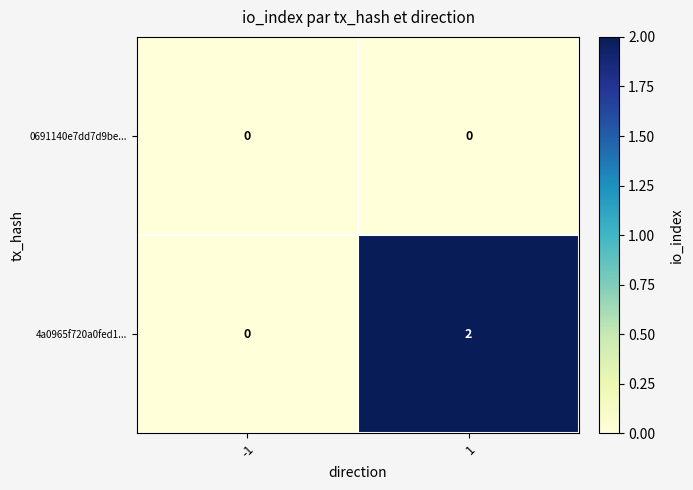

Count the number of data series in this chart.

2